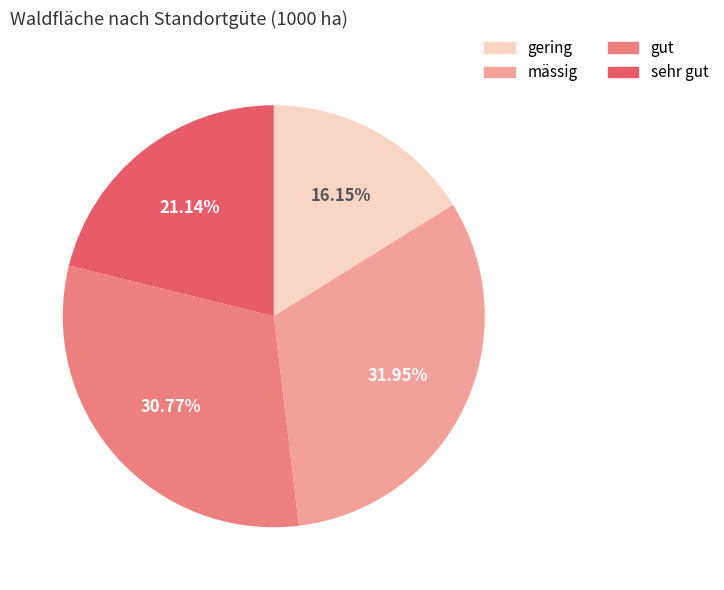

The sehr gut slice represents 21% of the pie. True or false?

True